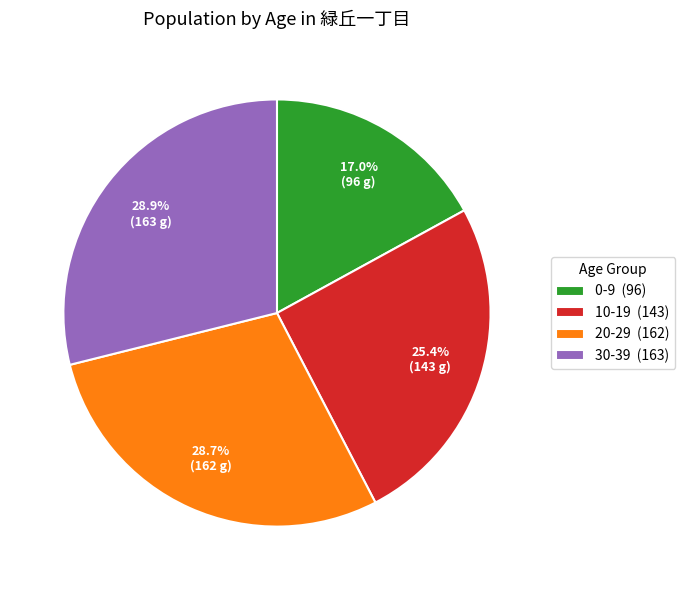

Approximately how many times larger is the value at 30-39 (163) compared to 0-9 (96)?

1.7